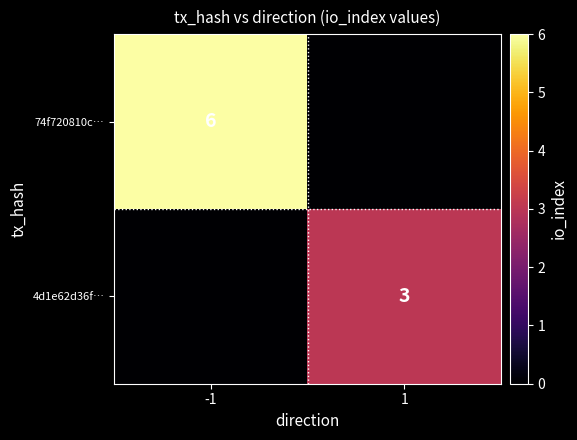

Is the value of 74f720810c… at -1 greater than the value of 4d1e62d36f… at 1?

Yes